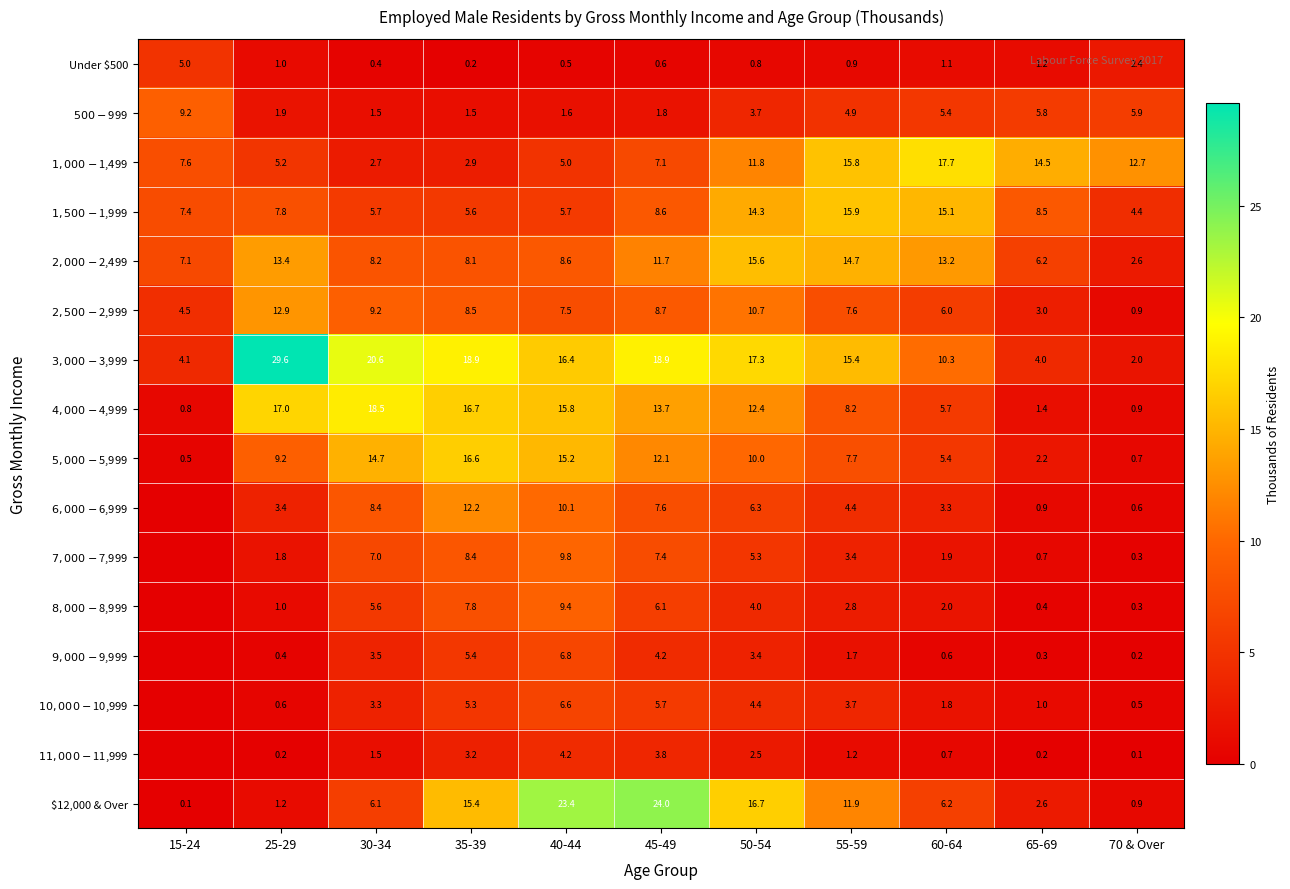

What is the highest value of the Under $500 series?

5.0